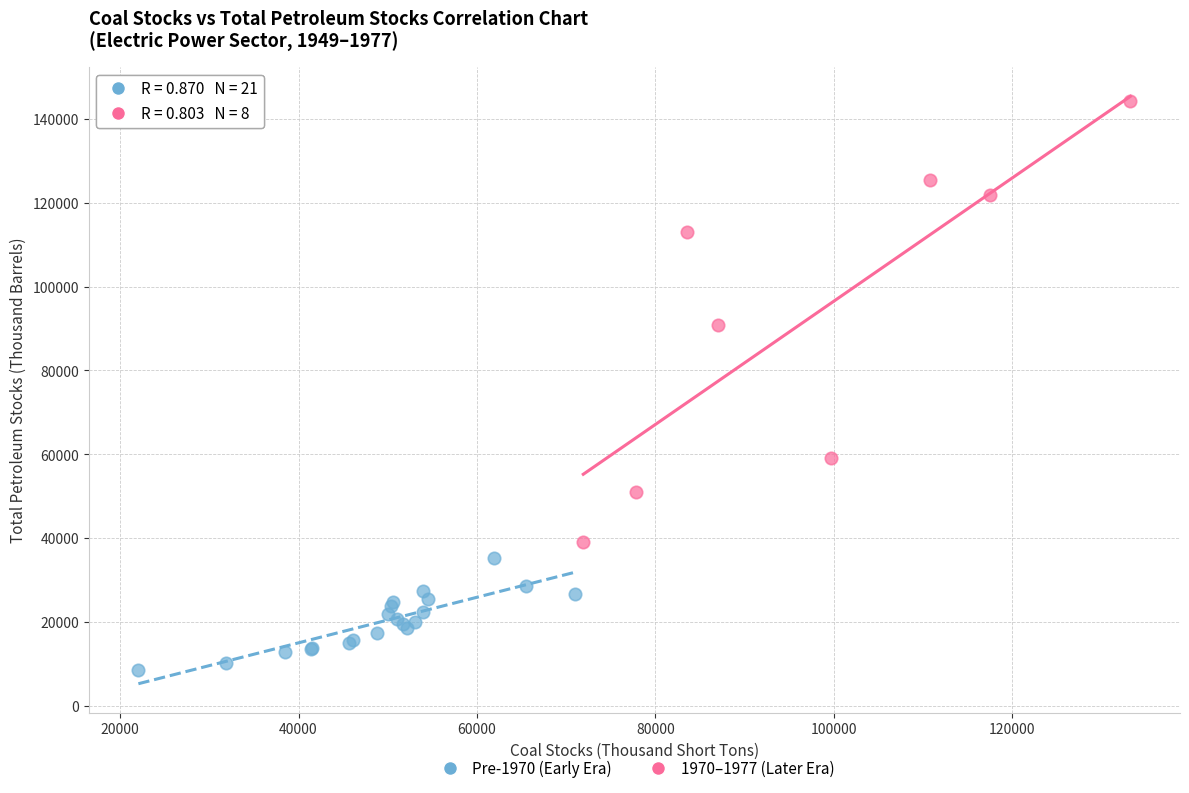

Which series contains the lowest Y value?

Pre-1970 (Early Era)